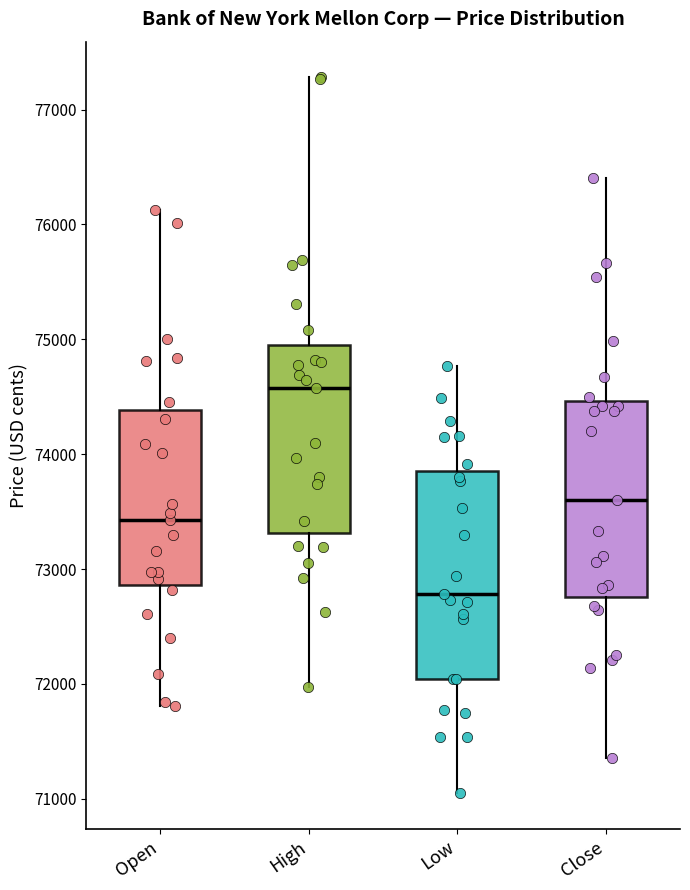

Which box is the tallest, from its lower edge to its upper edge?

Low